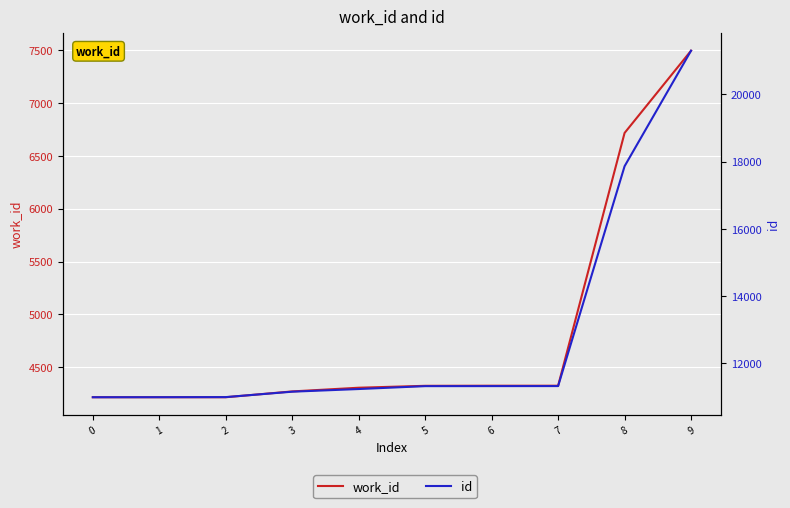

Is this an area chart (filled region under the line)?

No